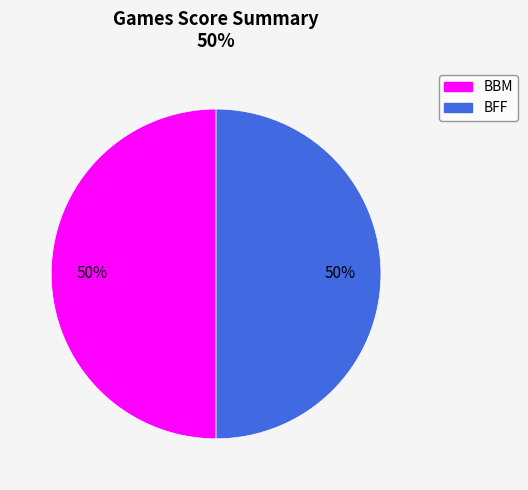

Count the number of slices in the pie.

2